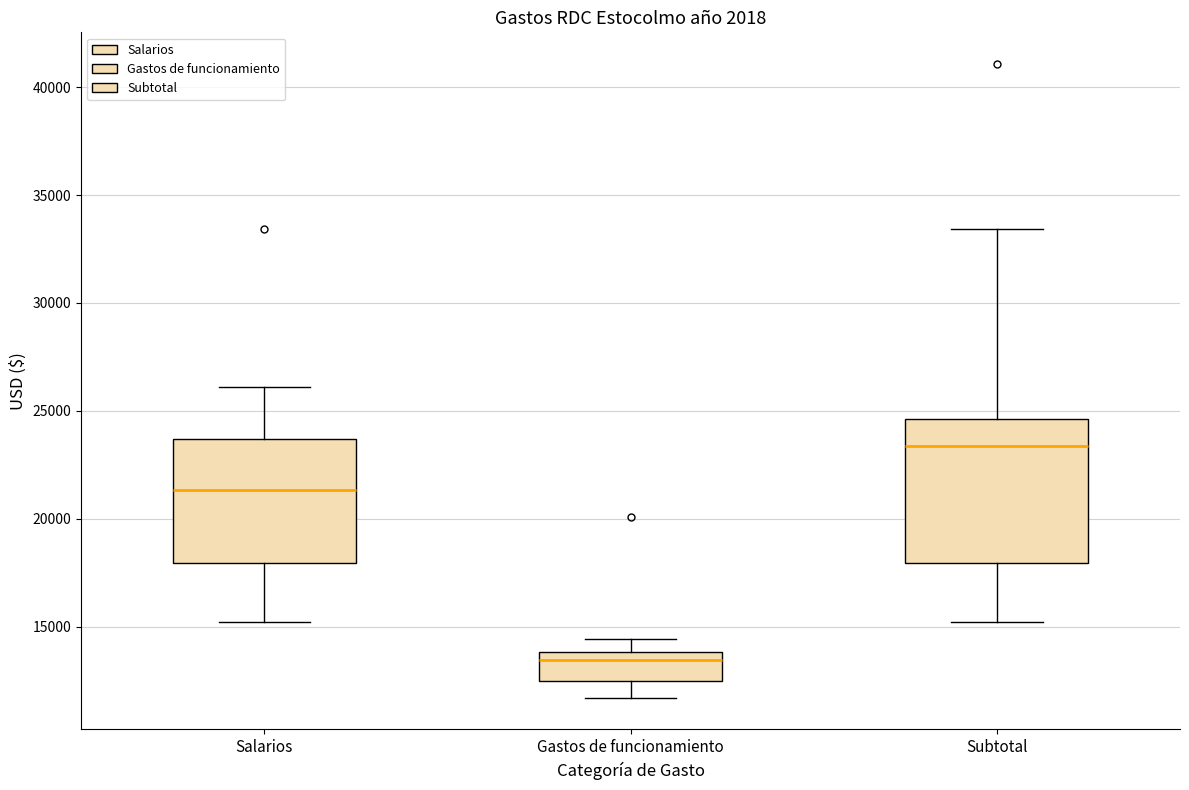

Where does the upper whisker of the box for Gastos de funcionamiento end on the y-axis? The values are not printed on the chart, so give them approximately, as read against the axis.

14500